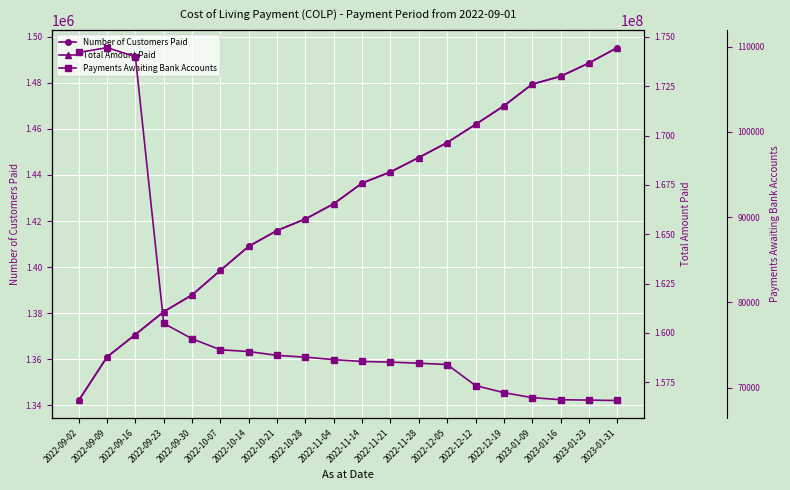

What is the minimum value for Number of Customers Paid?

1342053